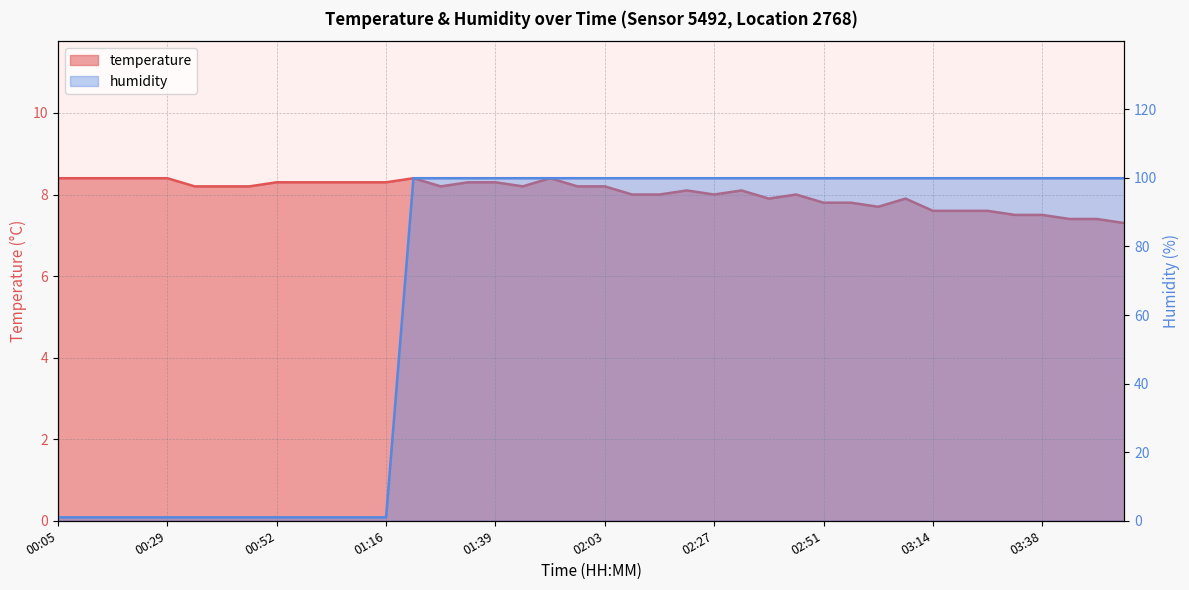

Reading right to left, transcribe all the data shown in this chart.

temperature: 03:56=7.3	03:50=7.4	03:44=7.4	03:38=7.5	03:32=7.5	03:26=7.6	03:20=7.6	03:14=7.6	03:08=7.9	03:03=7.7	02:57=7.8	02:51=7.8	02:45=8.0	02:39=7.9	02:33=8.1	02:27=8.0	02:21=8.1	02:15=8.0	02:09=8.0	02:03=8.2	01:57=8.2	01:51=8.4	01:45=8.2	01:39=8.3	01:34=8.3	01:28=8.2	01:22=8.4	01:16=8.3	01:10=8.3	01:04=8.3	00:58=8.3	00:52=8.3	00:46=8.2	00:40=8.2	00:34=8.2	00:29=8.4	00:23=8.4	00:17=8.4	00:11=8.4	00:05=8.4
humidity: 03:56=99.9	03:50=99.9	03:44=99.9	03:38=99.9	03:32=99.9	03:26=99.9	03:20=99.9	03:14=99.9	03:08=99.9	03:03=99.9	02:57=99.9	02:51=99.9	02:45=99.9	02:39=99.9	02:33=99.9	02:27=99.9	02:21=99.9	02:15=99.9	02:09=99.9	02:03=99.9	01:57=99.9	01:51=99.9	01:45=99.9	01:39=99.9	01:34=99.9	01:28=99.9	01:22=99.9	01:16=1.0	01:10=1.0	01:04=1.0	00:58=1.0	00:52=1.0	00:46=1.0	00:40=1.0	00:34=1.0	00:29=1.0	00:23=1.0	00:17=1.0	00:11=1.0	00:05=1.0